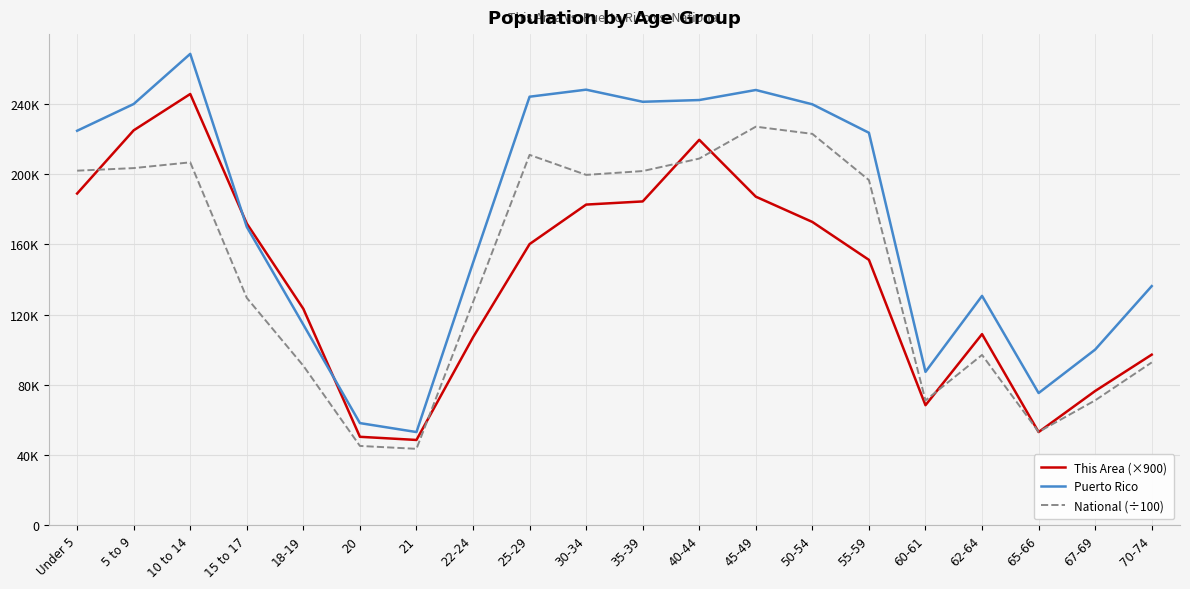

What is the label of the 9th point from the left?

25-29